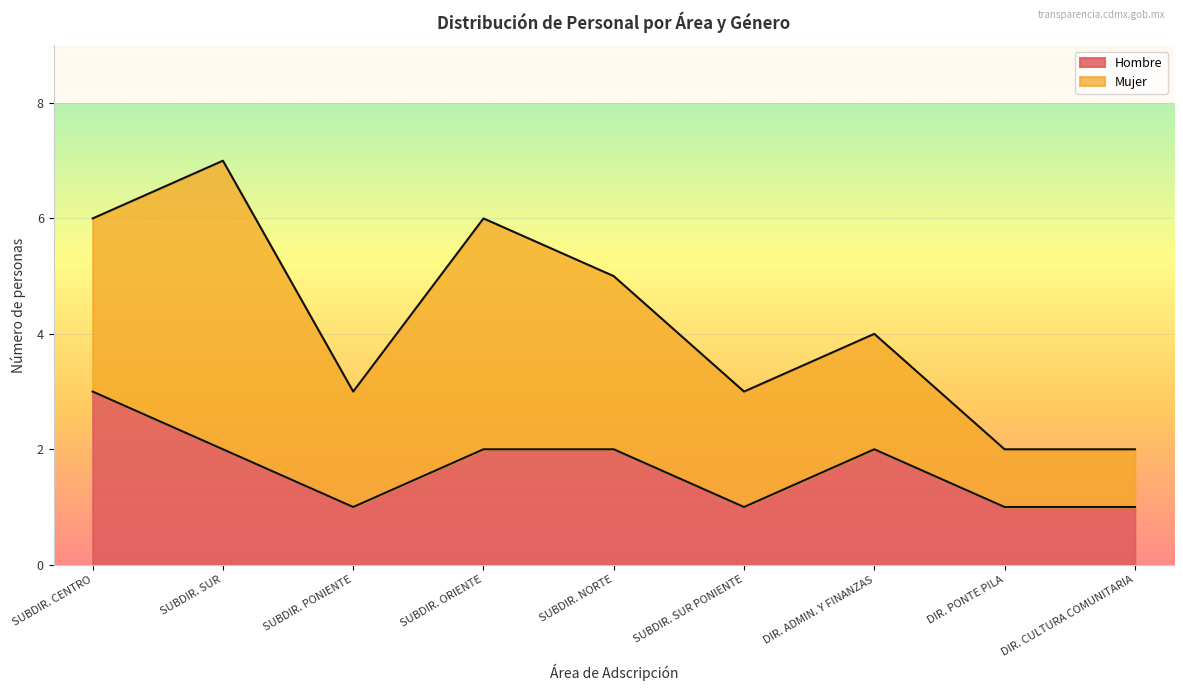

What is the approximate value of Hombre at SUBDIR. CENTRO?

3